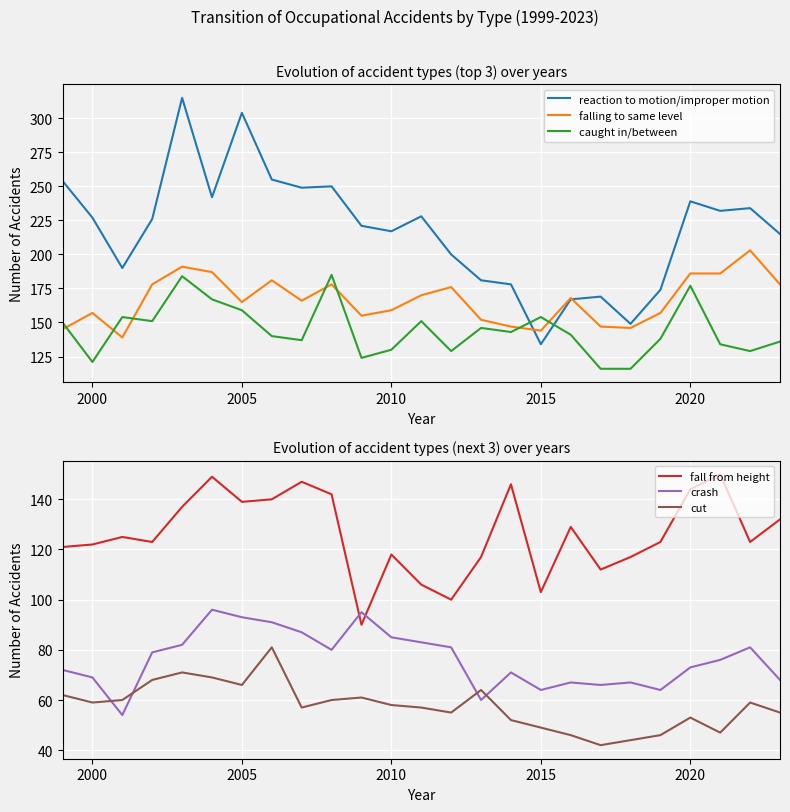

Which series has the largest total across all categories?

reaction to motion/improper motion